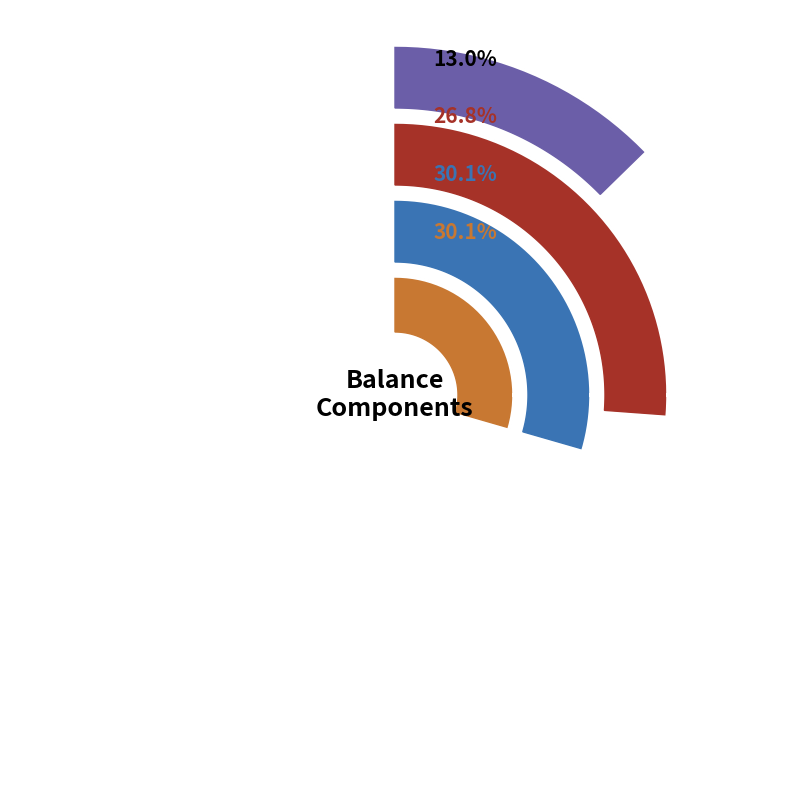

To the nearest percent, what portion does Dec. 31, 2021 represent?

41%